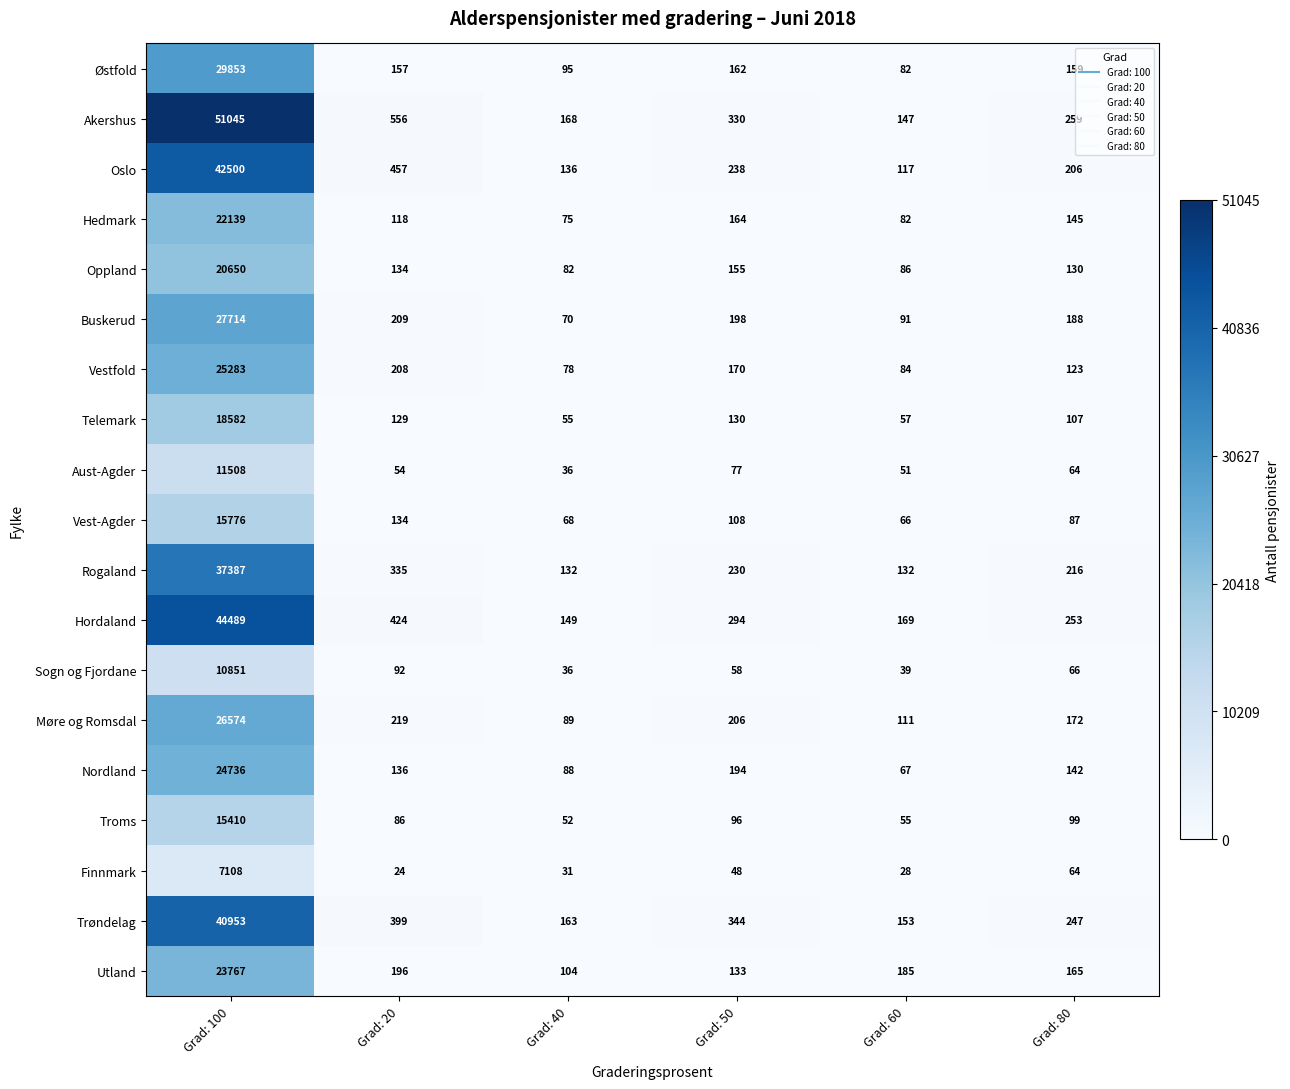

What is the difference between the maximum and minimum values in the Nordland series?

24669